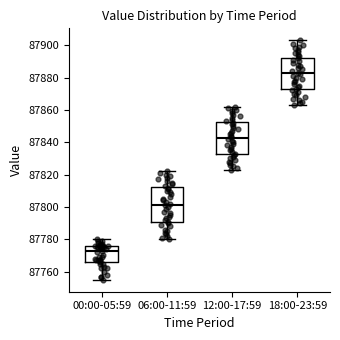

Where is the lower edge of the box for 12:00-17:59 on the y-axis? The values are not printed on the chart, so give them approximately, as read against the axis.

87832